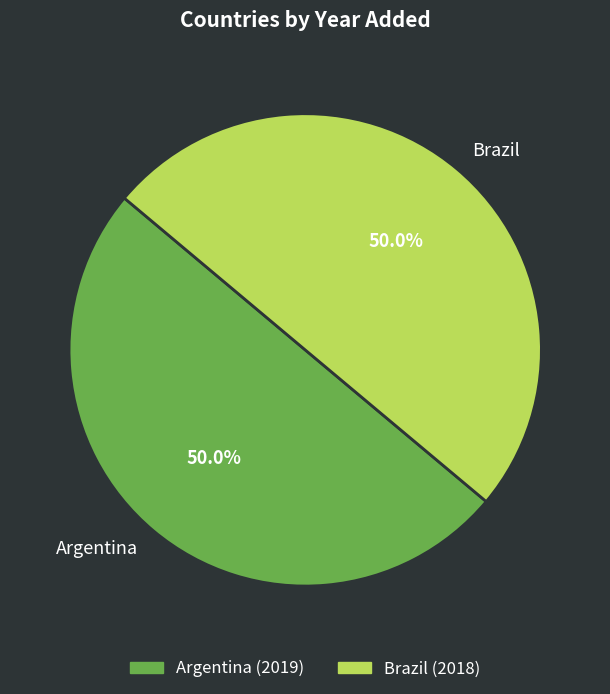

To the nearest percent, what percentage of the pie is Brazil?

50%